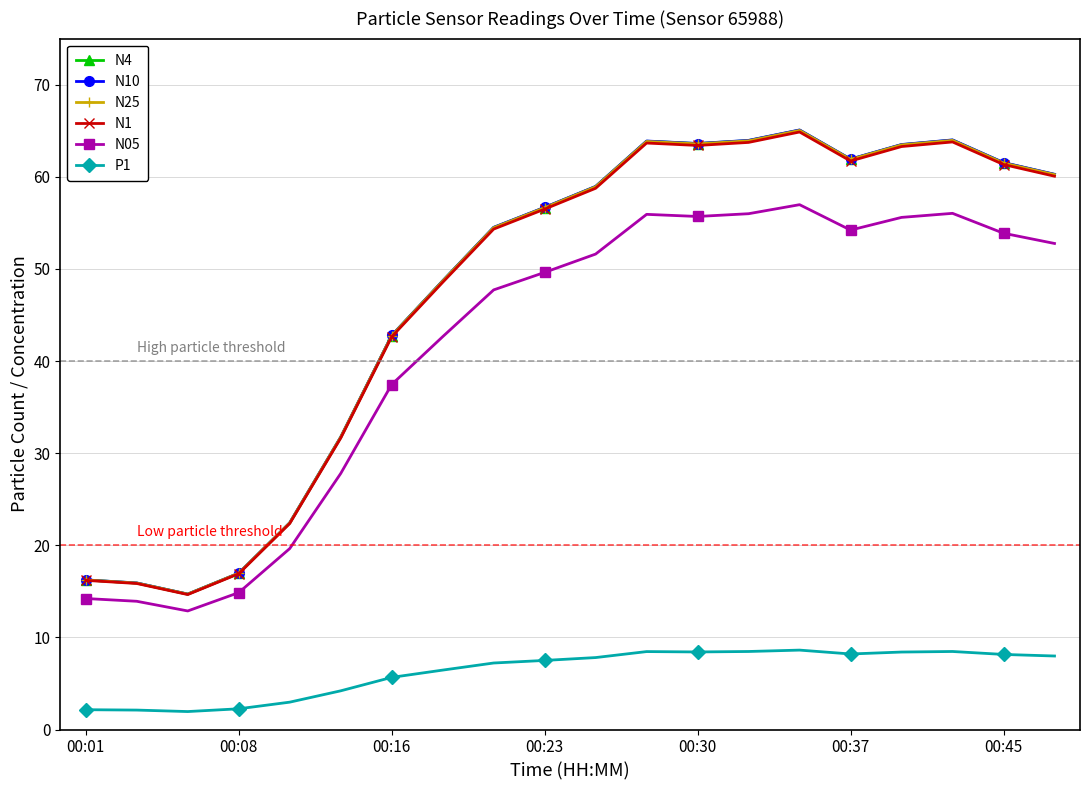

True or false: N1 and P1 cross at least once.

False